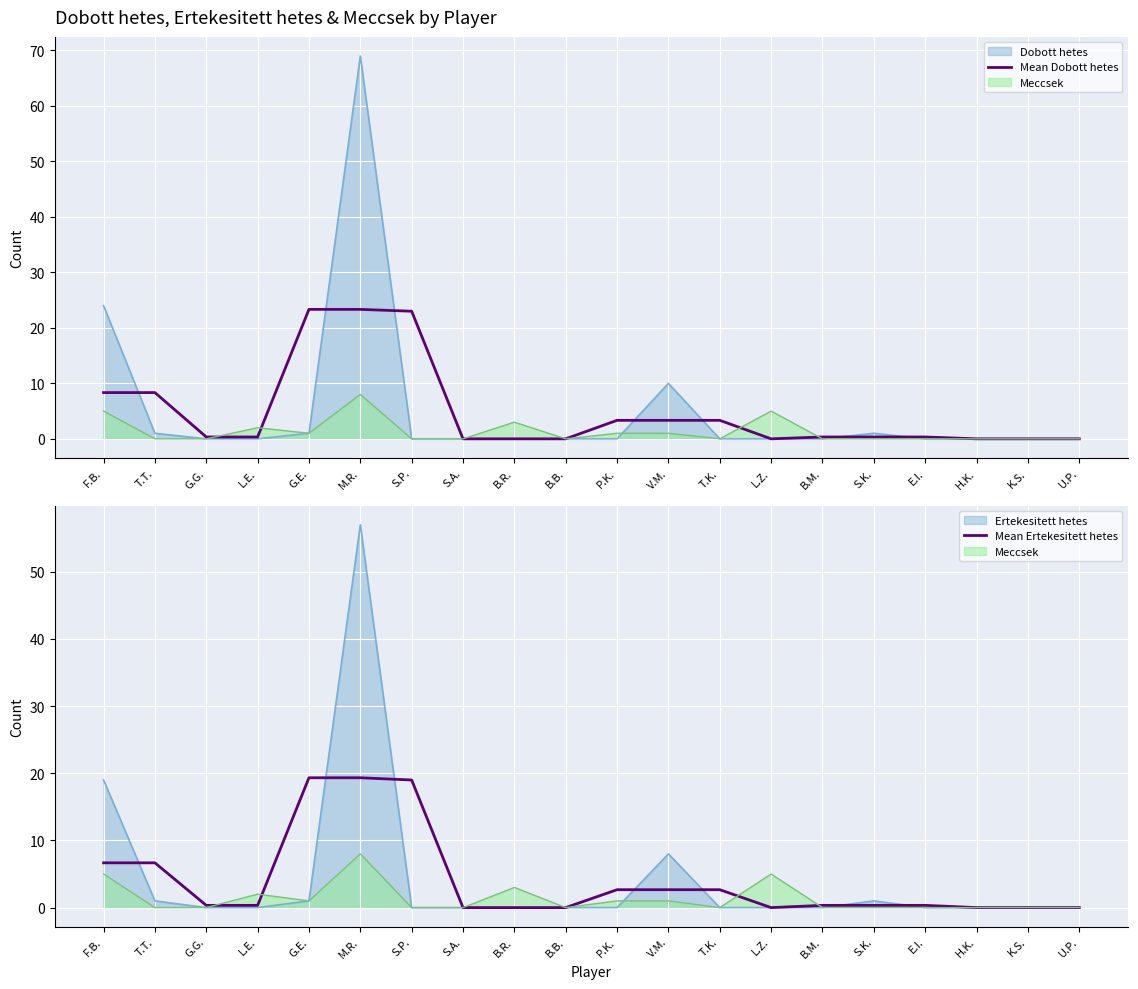

Which has a higher value, V.M. or T.K.?

V.M.